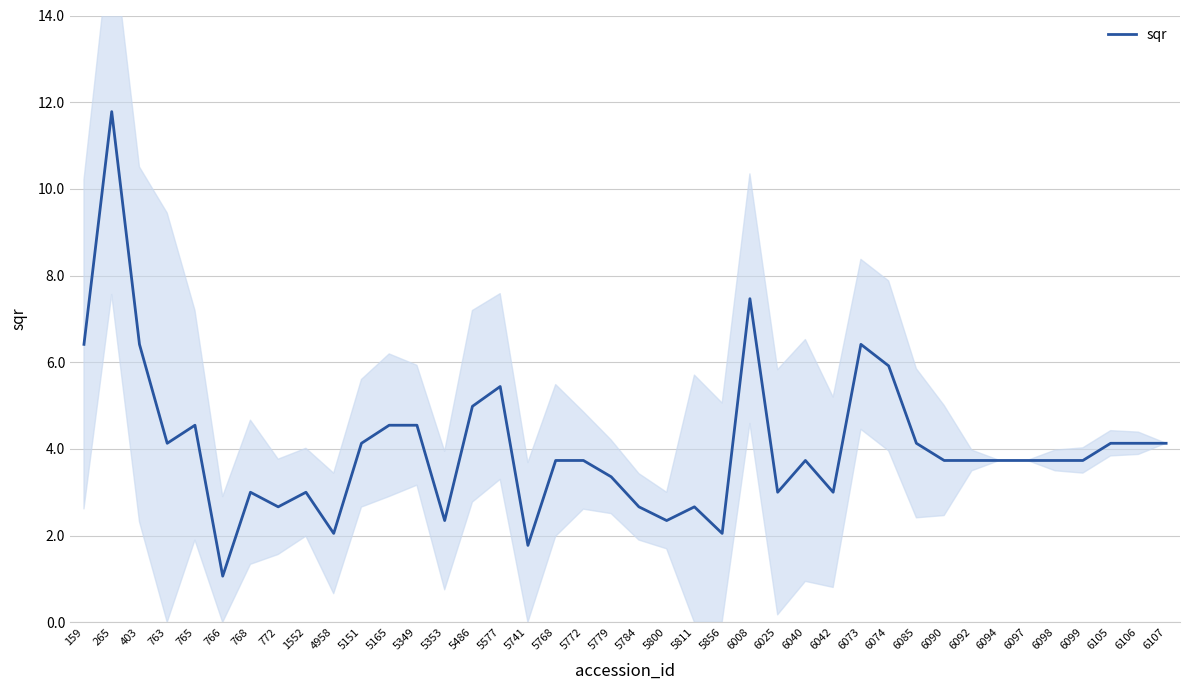

The chart shows a value of 2.7 at 5784. True or false?

True